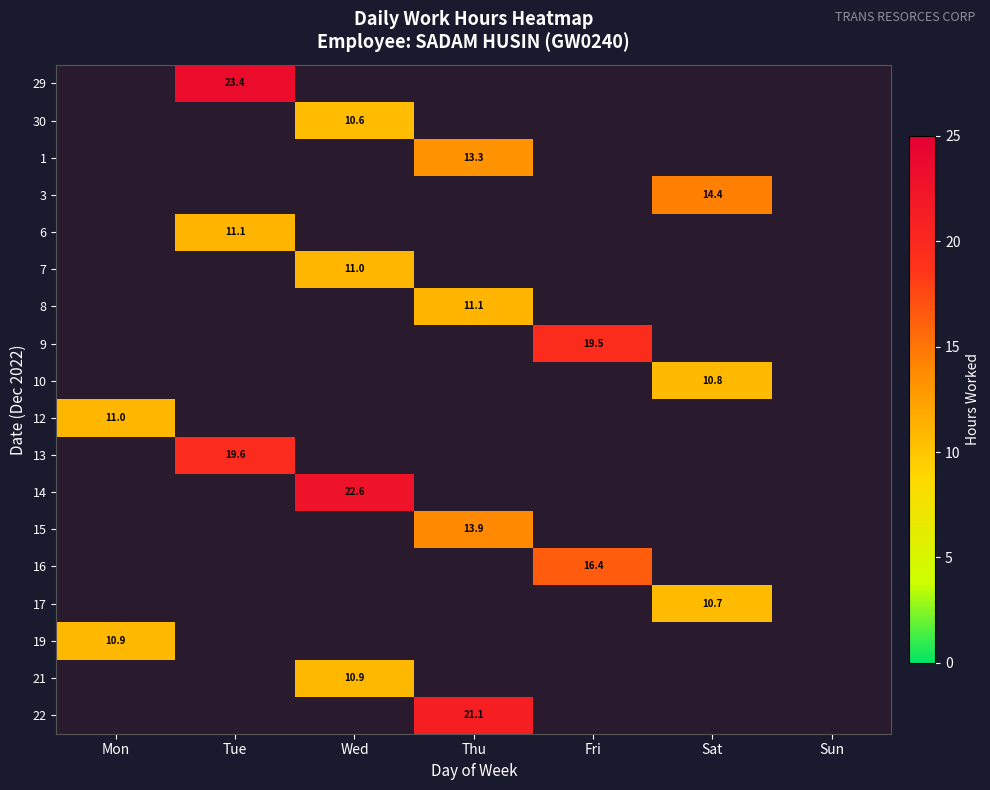

Is it true that 9 equals 13.6 at Fri?

False